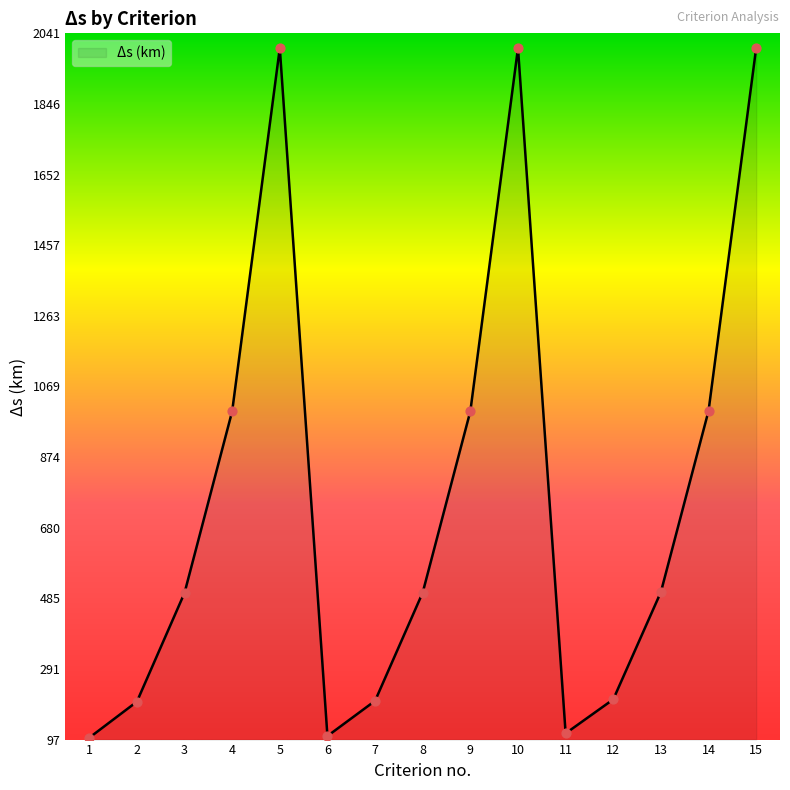

Which has a higher value, 2 or 9?

9